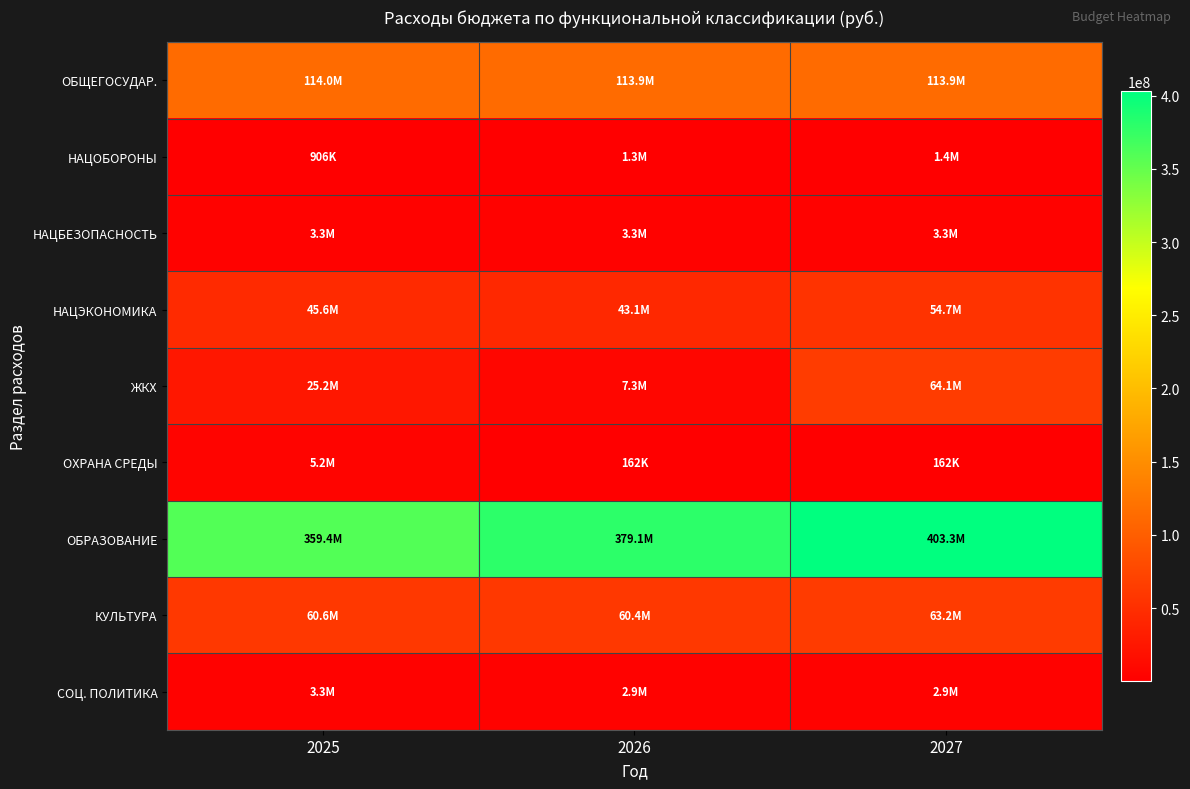

Between 2025 and 2026, which is larger?

2025